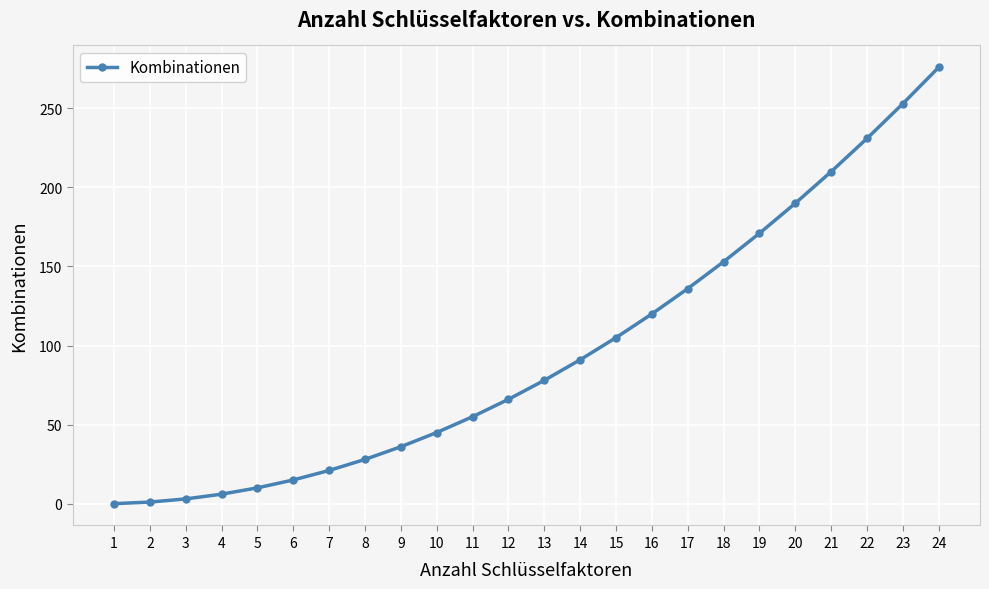

Approximately how many times larger is the value at 19 compared to 8?

6.1